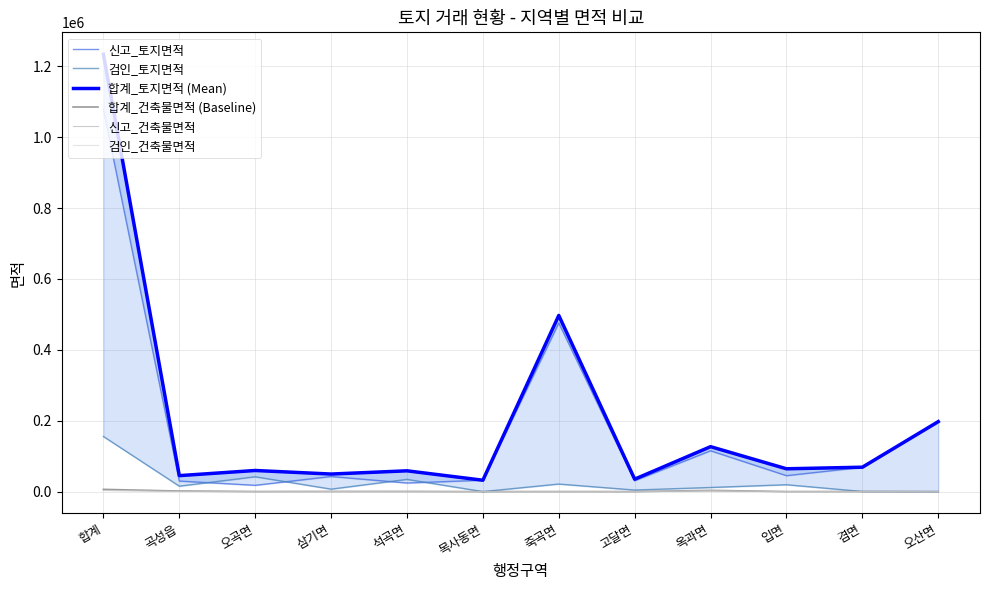

What are all the series names shown in the legend?

신고_토지면적, 검인_토지면적, 합계_토지면적 (Mean), 합계_건축물면적 (Baseline), 신고_건축물면적, 검인_건축물면적